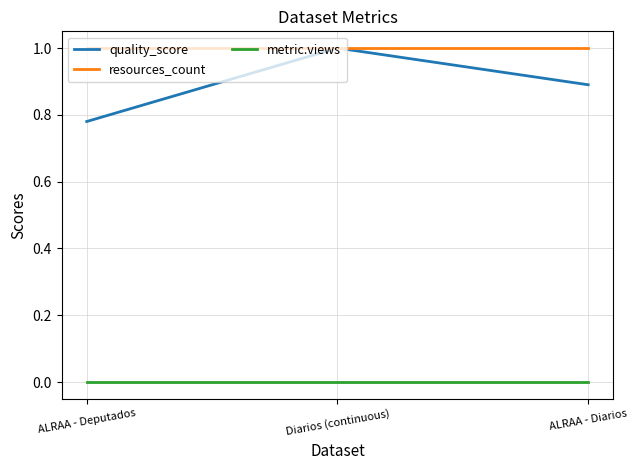

What is the highest value of the quality_score series?

1.0